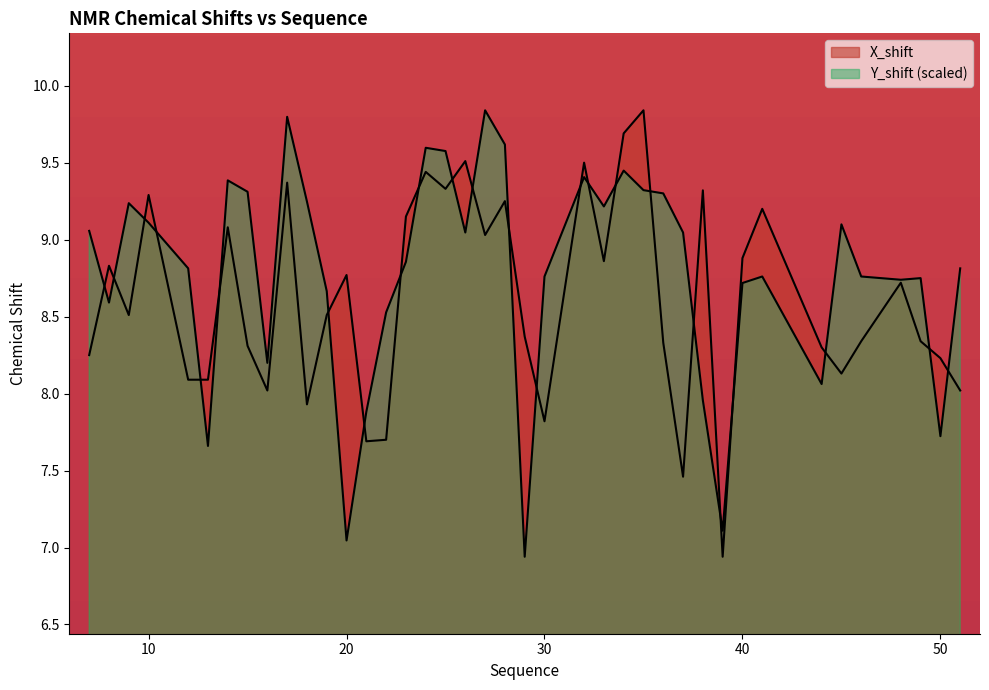

Reading right to left, what are all the values shown in this chart?

X_shift: 51=8.0	50=8.2	49=8.3	48=8.7	46=8.3	45=8.1	44=8.3	41=9.2	40=8.9	39=6.9	38=9.3	37=7.5	36=8.3	35=9.8	34=9.7	33=8.9	32=9.5	30=7.8	29=8.4	28=9.2	27=9.0	26=9.5	25=9.3	24=9.4	23=9.2	22=7.7	21=7.7	20=8.8	19=8.5	18=7.9	17=9.4	16=8.0	15=8.3	14=9.1	13=8.1	12=8.1	10=9.3	9=8.5	8=8.8	7=8.2
Y_shift: 51=8.8	50=7.7	49=8.7	48=8.7	46=8.8	45=9.1	44=8.1	41=8.8	40=8.7	39=7.1	38=8.0	37=9.0	36=9.3	35=9.3	34=9.4	33=9.2	32=9.4	30=8.8	29=6.9	28=9.6	27=9.8	26=9.0	25=9.6	24=9.6	23=8.9	22=8.5	21=7.9	20=7.0	19=8.7	18=9.2	17=9.8	16=8.2	15=9.3	14=9.4	13=7.7	12=8.8	10=9.1	9=9.2	8=8.6	7=9.1